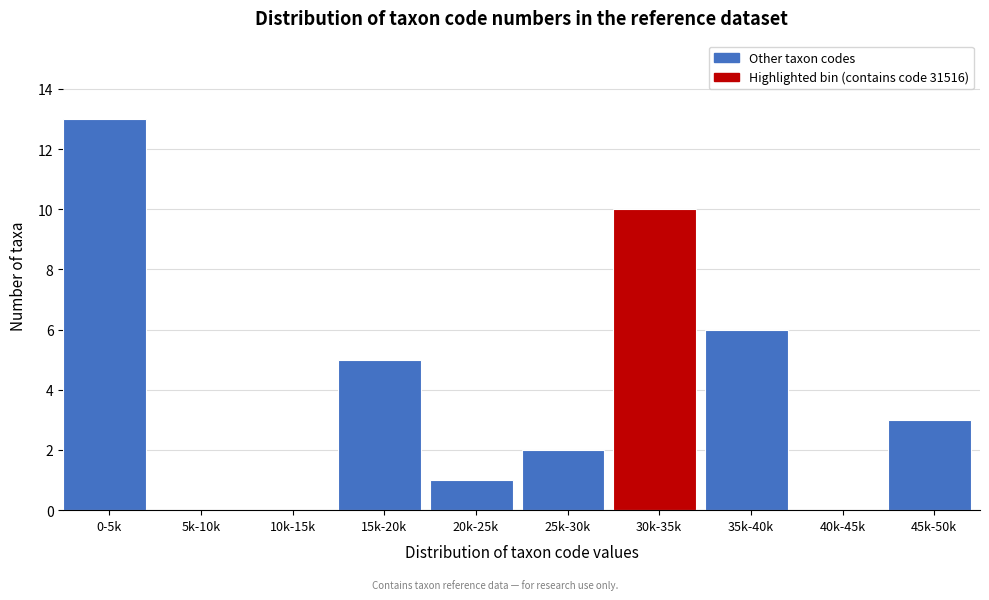

Reading left to right, transcribe all the data shown in this chart.

0-5k=13	5k-10k=0	10k-15k=0	15k-20k=5	20k-25k=1	25k-30k=2	30k-35k=10	35k-40k=6	40k-45k=0	45k-50k=3